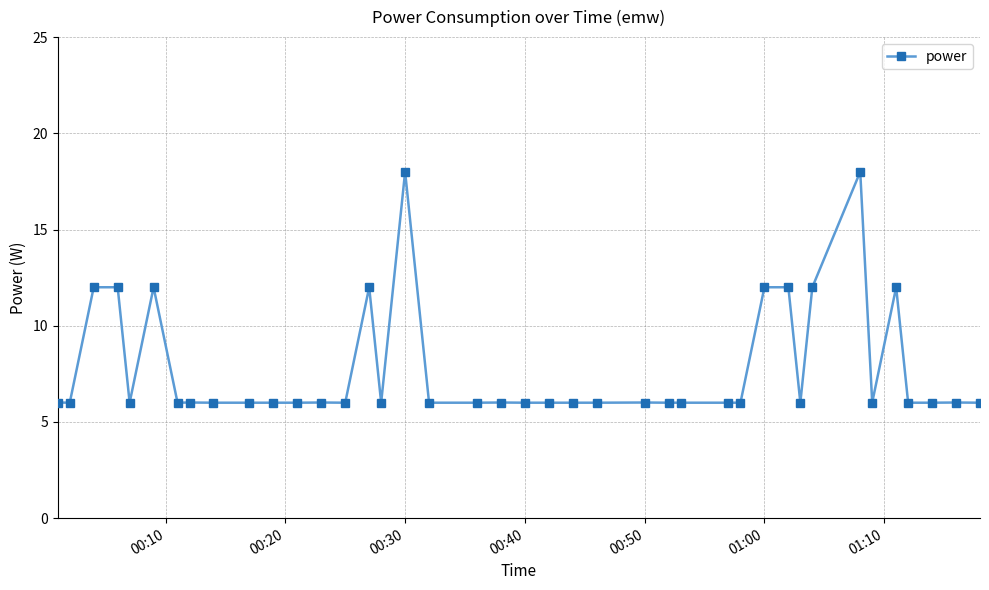

Does the chart display data point markers on the line(s)?

Yes